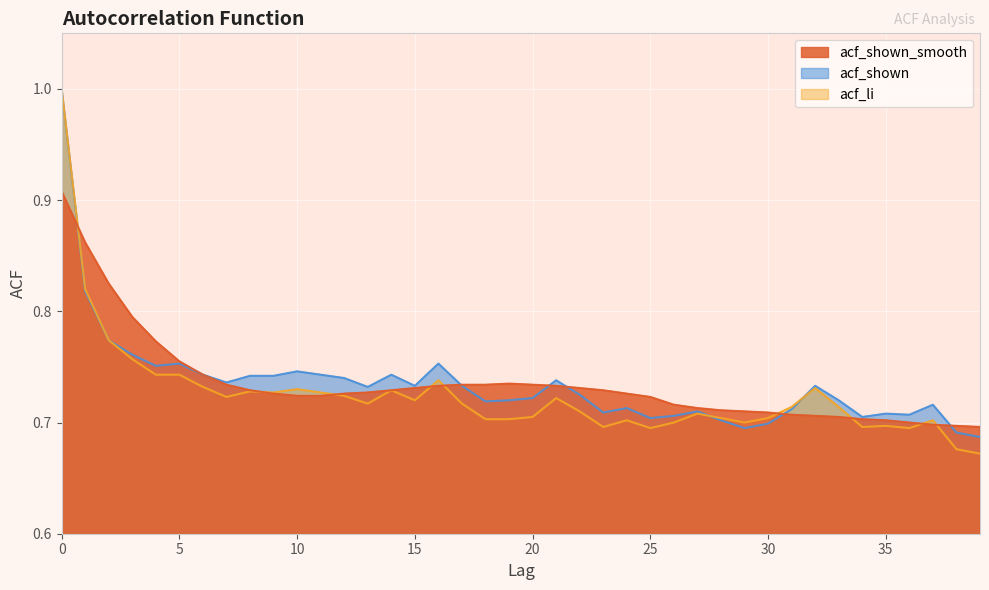

Count the number of data series in this chart.

3